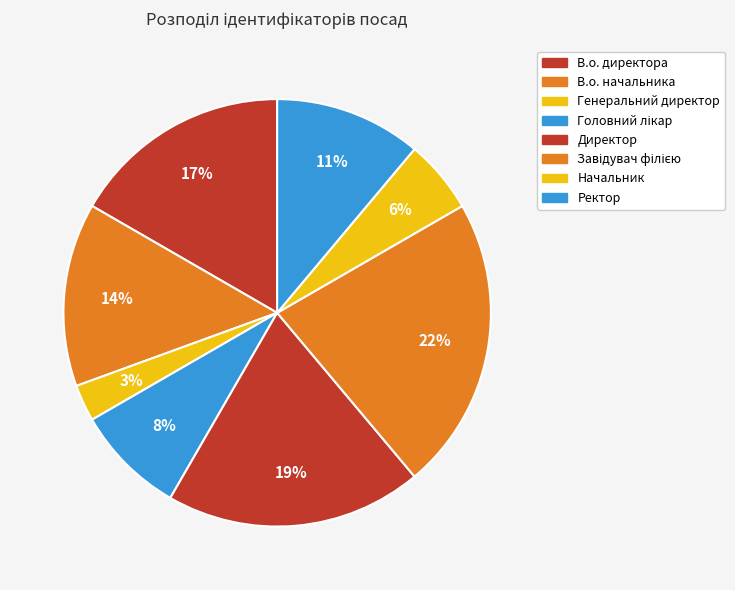

The В.о. начальника slice represents 3% of the pie. True or false?

False